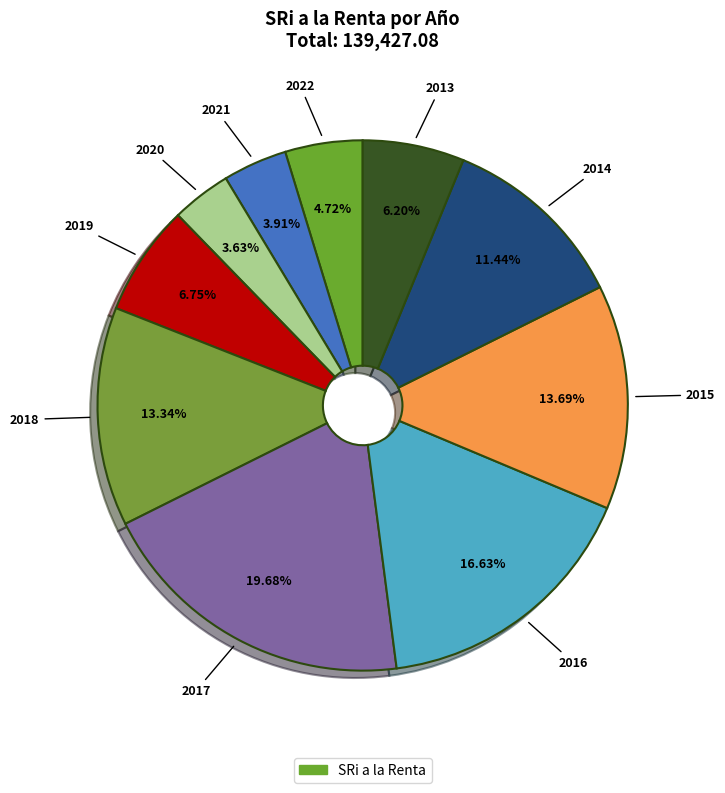

How many segments does this pie chart have?

10